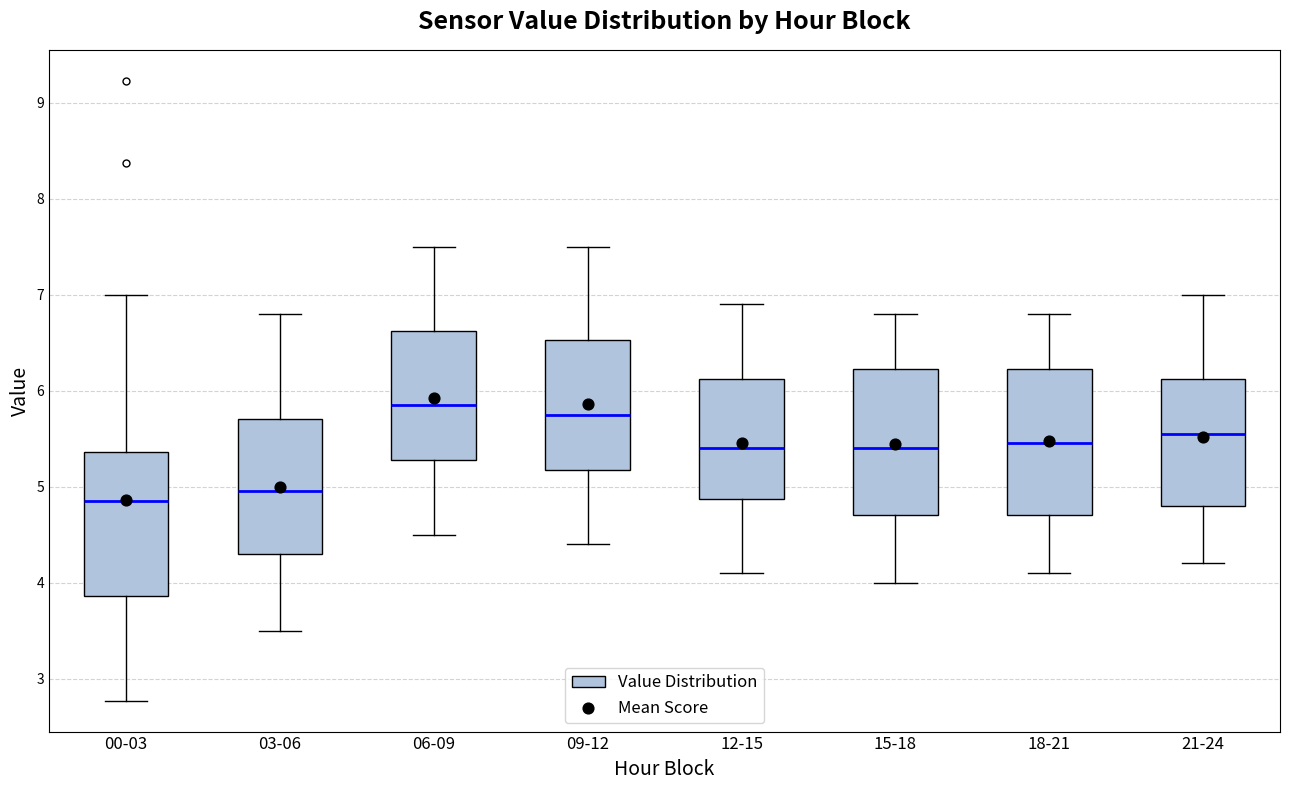

Reading left to right, transcribe this box plot: for each box, give where its median line is, the range the box spans, and where its two whiskers end, as read against the y-axis. The values are not printed on the chart, so give them approximately, as read against the axis.

00-03: median 4.9, box 3.9 to 5.4, whiskers 2.8 to 7.0
03-06: median 5.0, box 4.3 to 5.7, whiskers 3.5 to 6.8
06-09: median 5.9, box 5.3 to 6.6, whiskers 4.5 to 7.5
09-12: median 5.8, box 5.2 to 6.5, whiskers 4.4 to 7.5
12-15: median 5.4, box 4.9 to 6.1, whiskers 4.1 to 6.9
15-18: median 5.4, box 4.7 to 6.2, whiskers 4.0 to 6.8
18-21: median 5.5, box 4.7 to 6.2, whiskers 4.1 to 6.8
21-24: median 5.6, box 4.8 to 6.1, whiskers 4.2 to 7.0